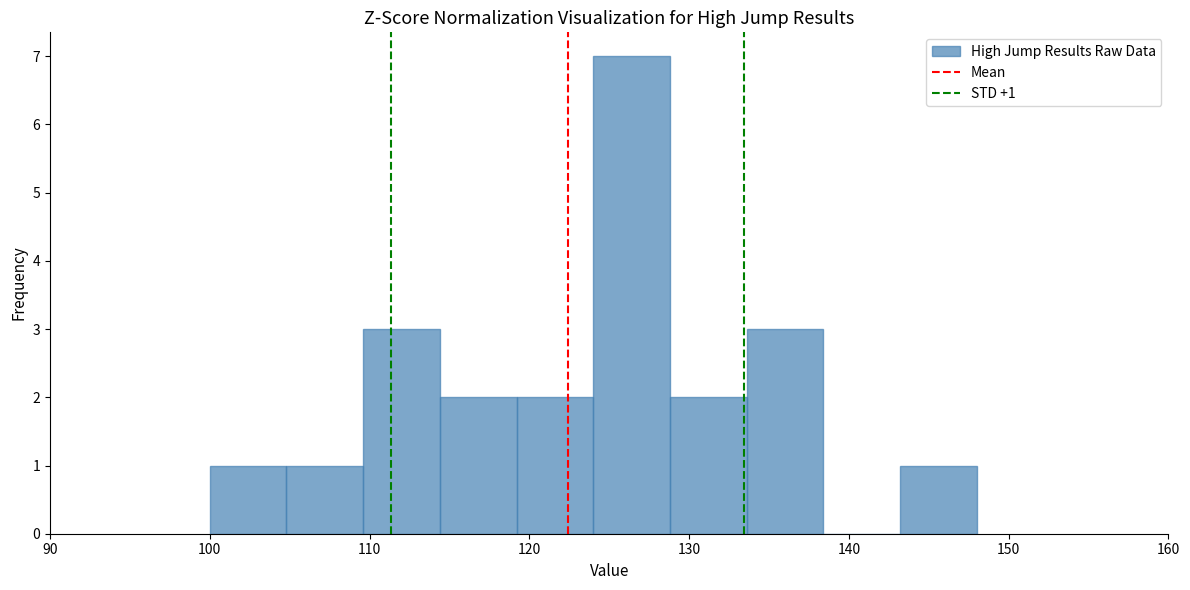

Which range on the x-axis has the tallest bar?

124.0 to 128.8